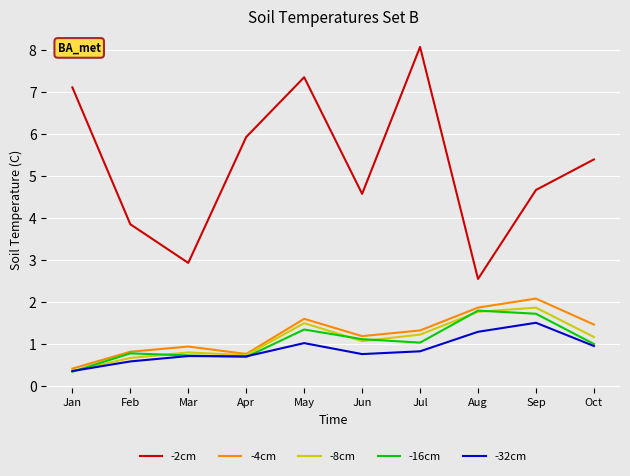

Is this an area chart (filled region under the line)?

No